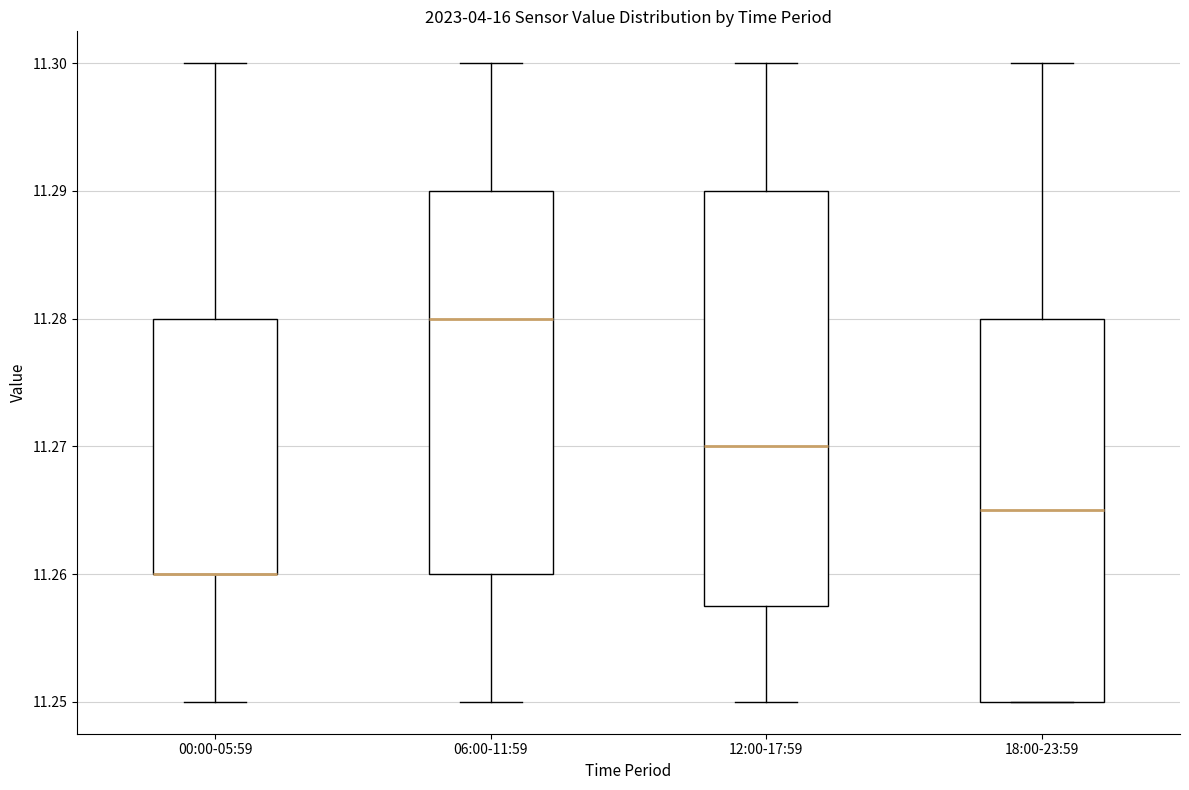

Reading left to right, read every box against the y-axis: the position of its median line, the range the box covers, and the ends of its whiskers. The values are not printed on the chart, so give them approximately, as read against the axis.

00:00-05:59: median 11.260 (drawn on the box's lower edge), box 11.260 to 11.280, whiskers 11.250 to 11.300
06:00-11:59: median 11.280, box 11.260 to 11.290, whiskers 11.250 to 11.300
12:00-17:59: median 11.270, box 11.258 to 11.290, whiskers 11.250 to 11.300
18:00-23:59: median 11.265, box 11.250 to 11.280, whiskers 11.250 to 11.300